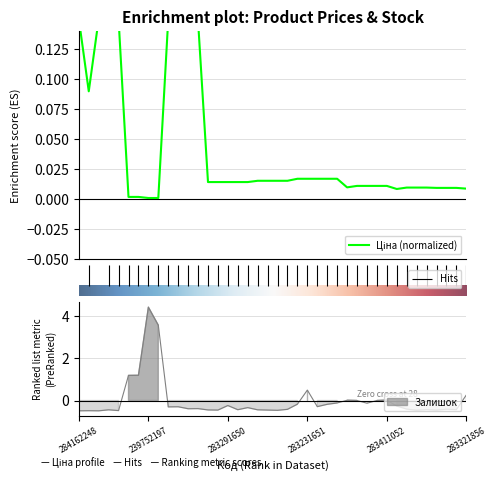

Is this an area chart (filled region under the line)?

No